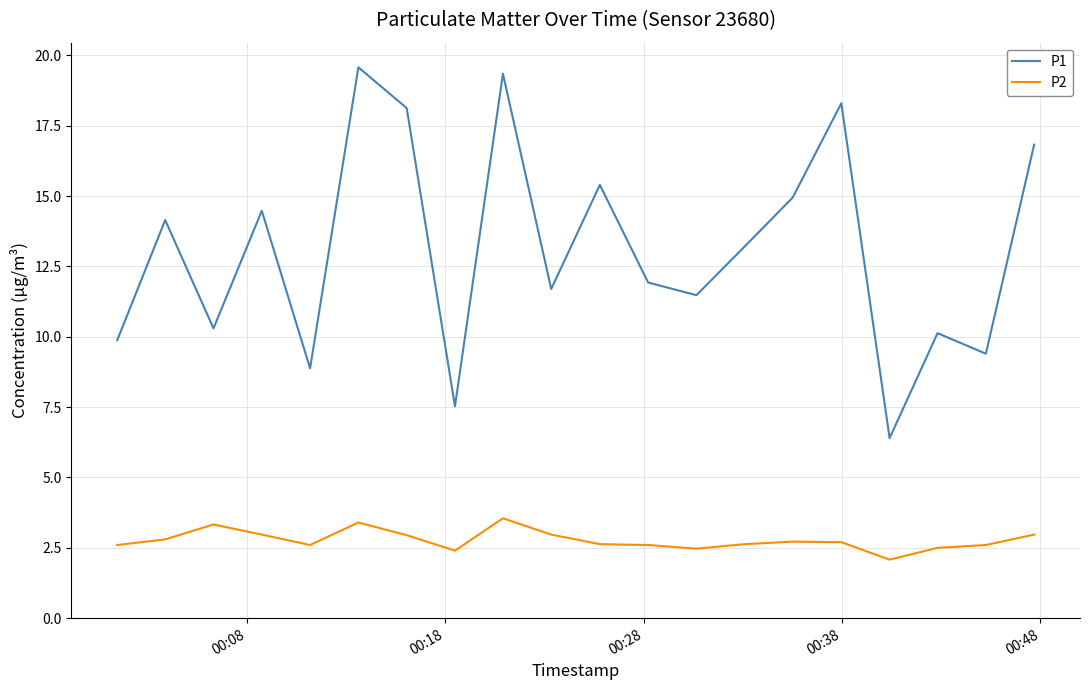

List the series in order of their peak value, highest first.

P1, P2